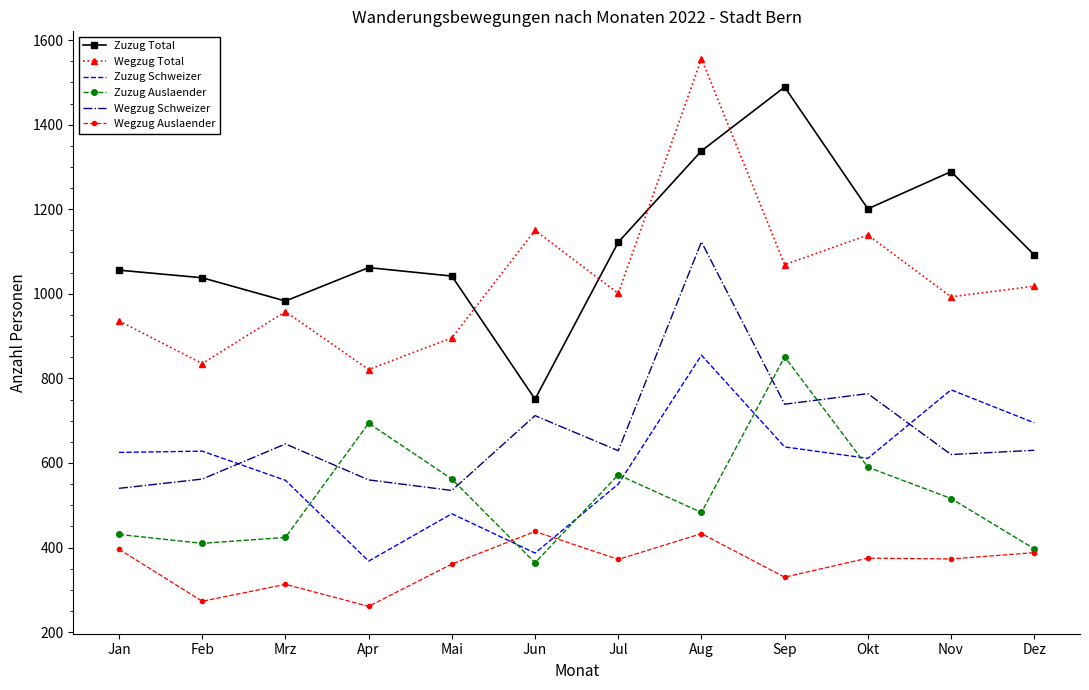

Which series has the largest total across all categories?

Zuzug Total